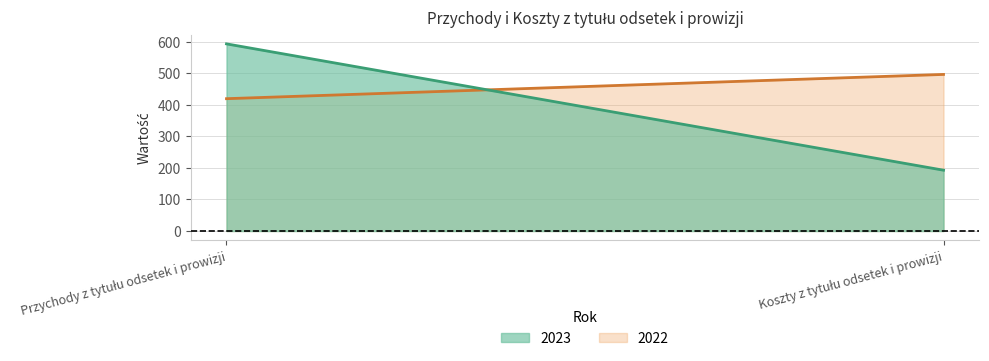

List the labels in order of 2022 value, largest first.

Koszty z tytułu odsetek i prowizji, Przychody z tytułu odsetek i prowizji